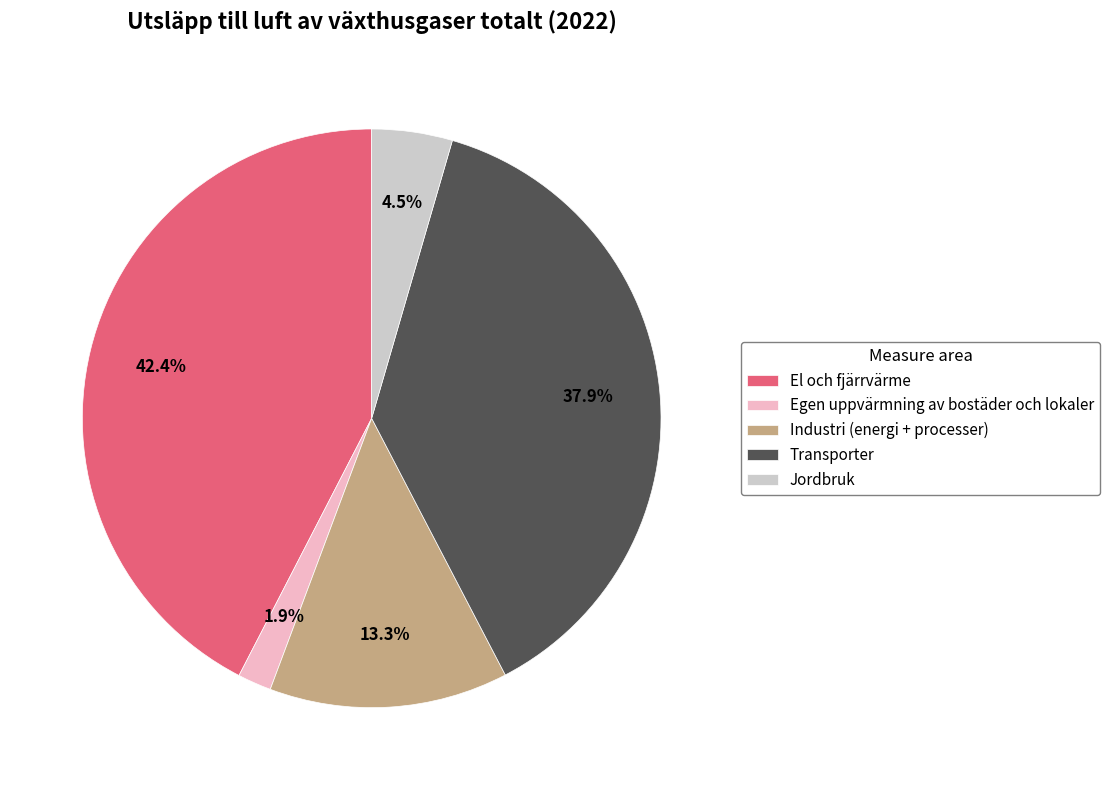

To the nearest percent, what is the combined percentage of Transporter and Egen uppvärmning av bostäder och lokaler?

40%